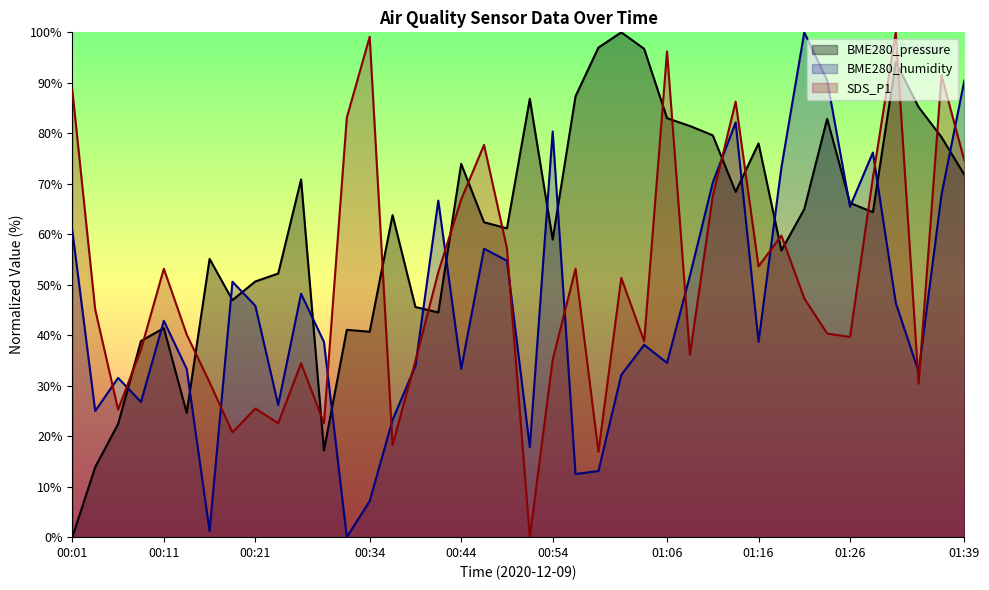

Where is the first local minimum for SDS_P1?

00:06